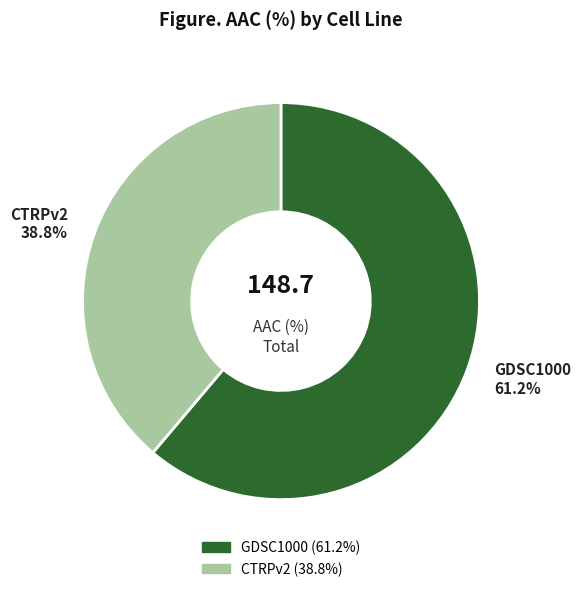

To the nearest percent, what is the average slice percentage?

50%